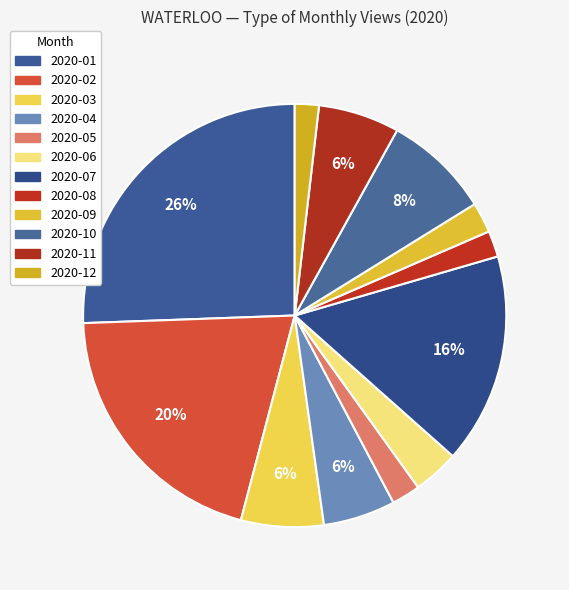

How many slices are in this pie chart?

12